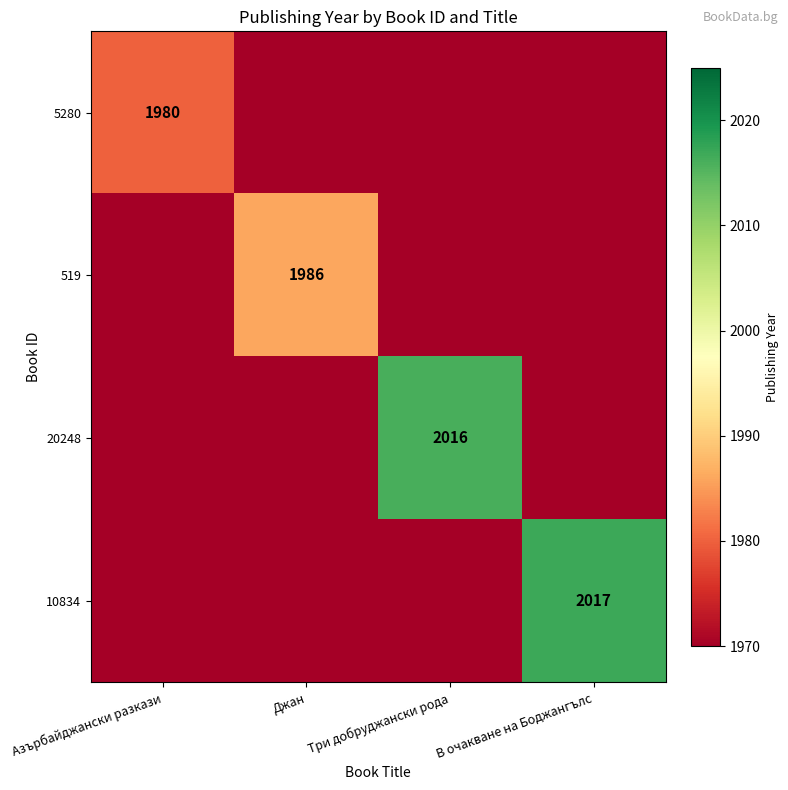

Is it true that 5280 equals 1980 at Азърбайджански разкази?

True